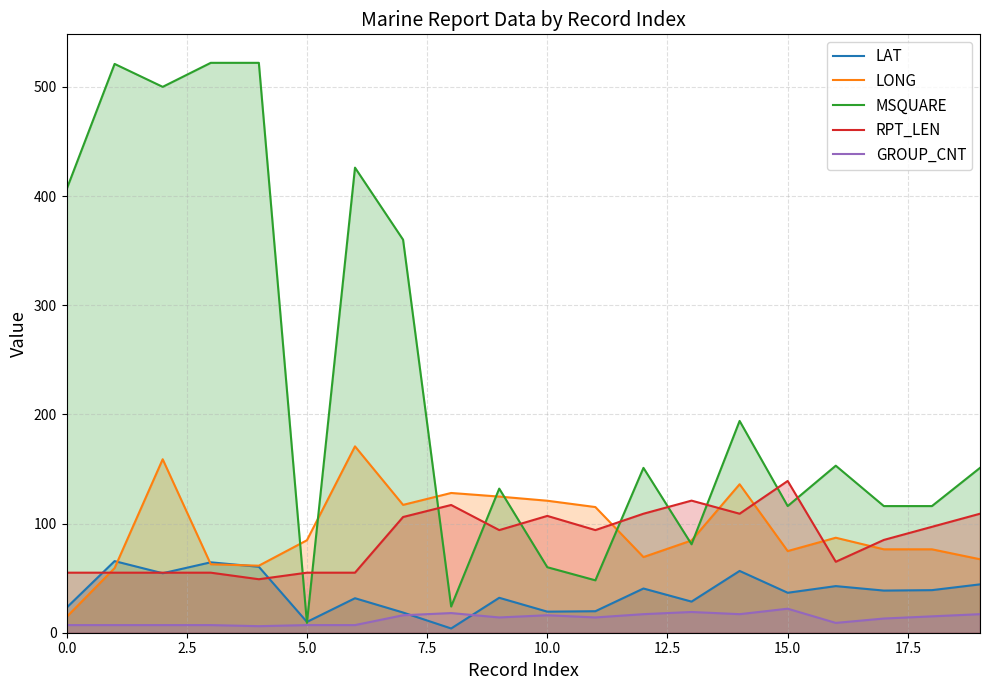

What is the maximum value for MSQUARE?

522.0